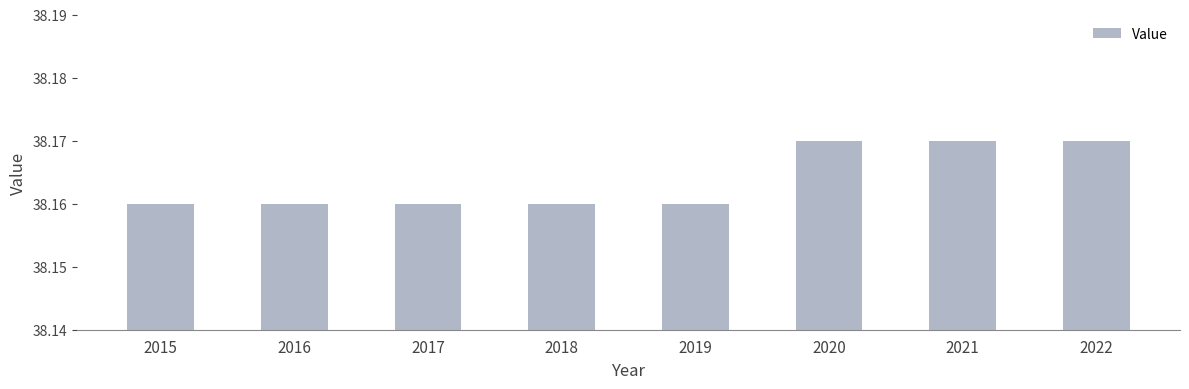

The value at 2015 is 8.7. True or false?

False